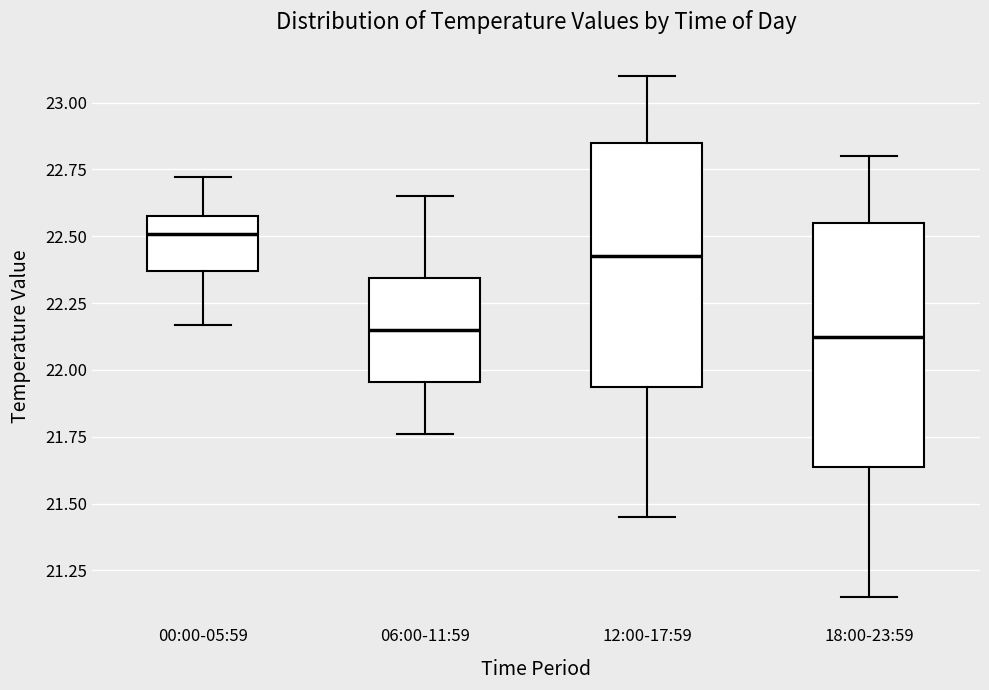

Reading left to right, transcribe this box plot: for each box, give where its median line is, the range the box spans, and where its two whiskers end, as read against the y-axis. The values are not printed on the chart, so give them approximately, as read against the axis.

00:00-05:59: median 22.50, box 22.35 to 22.60, whiskers 22.15 to 22.70
06:00-11:59: median 22.15, box 21.95 to 22.35, whiskers 21.75 to 22.65
12:00-17:59: median 22.45, box 21.95 to 22.85, whiskers 21.45 to 23.10
18:00-23:59: median 22.15, box 21.65 to 22.55, whiskers 21.15 to 22.80